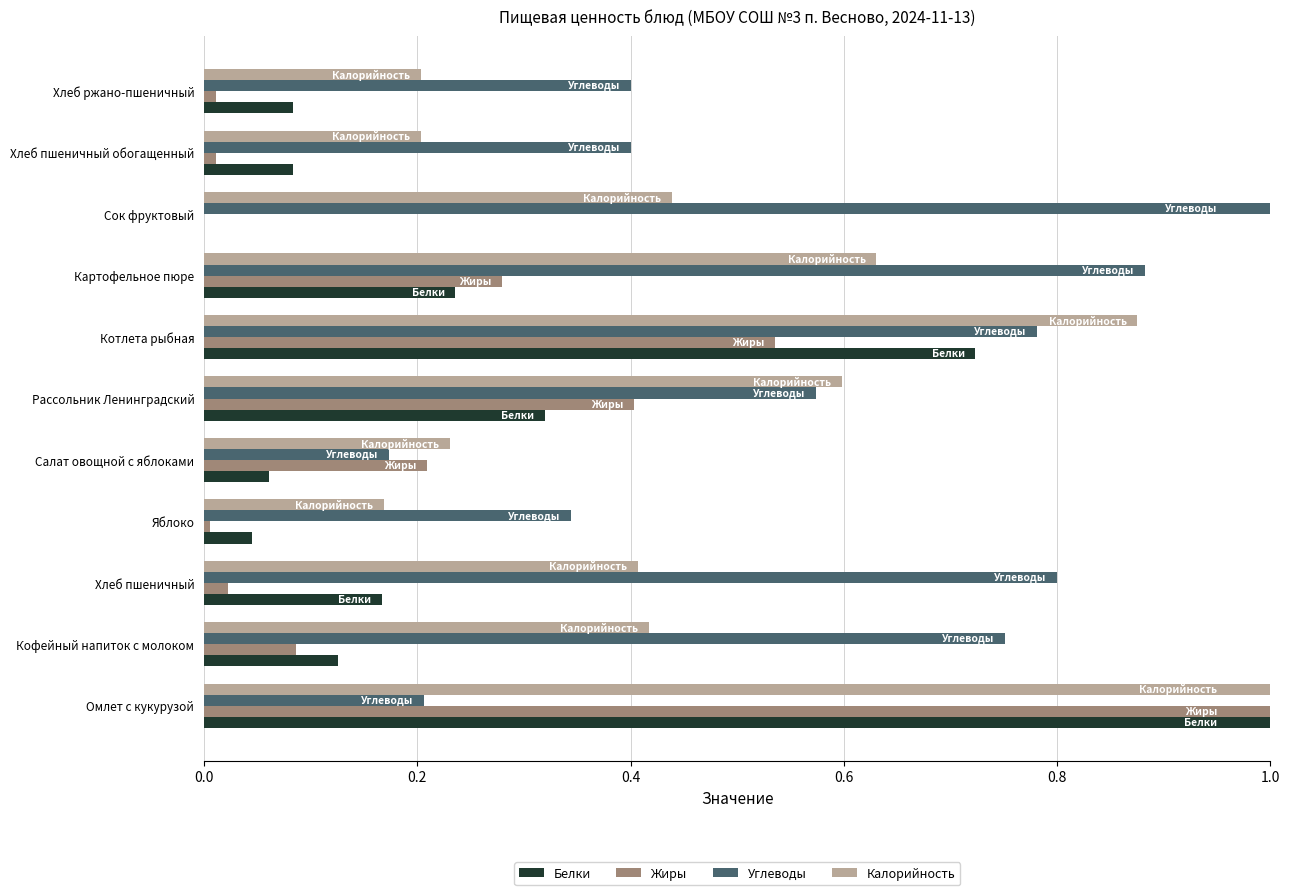

What is the sum of the Жиры values at Омлет с кукурузой and Котлета рыбная?

1.5